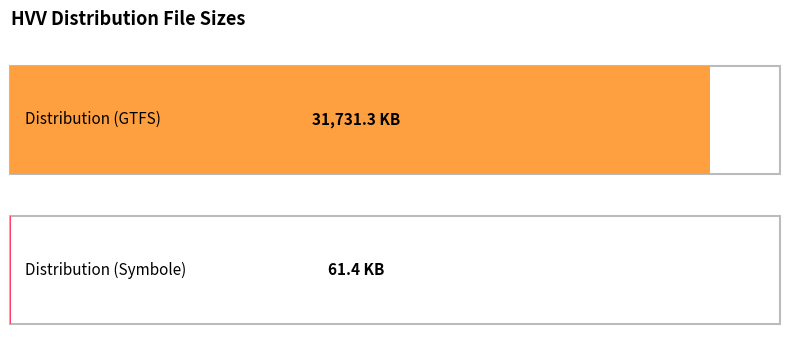

What position from the right is Distribution (Symbole)?

1